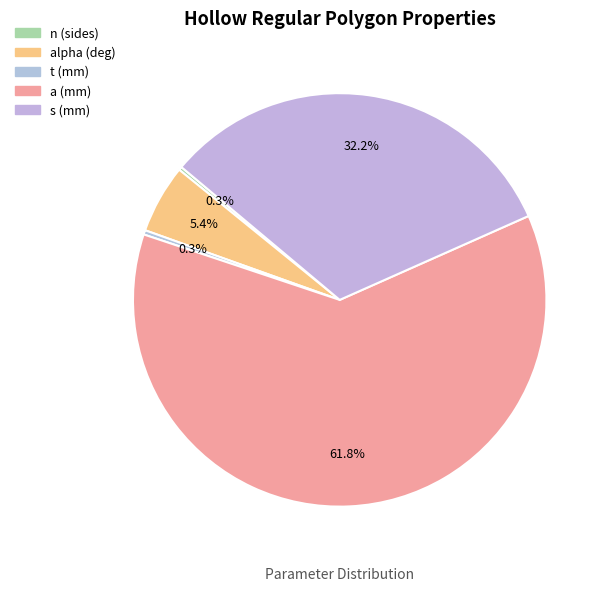

True or false: s (mm) accounts for 26% of the total.

False